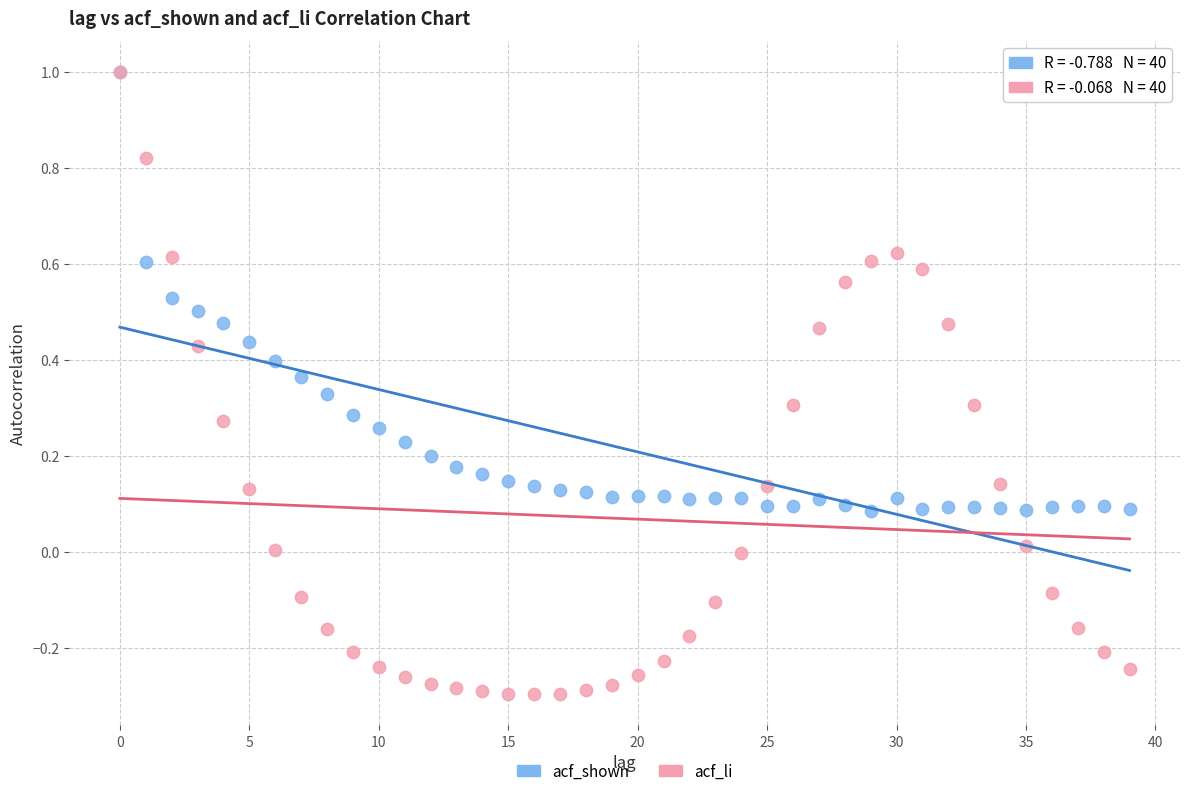

What are all the series names shown in the legend?

acf_shown, acf_li